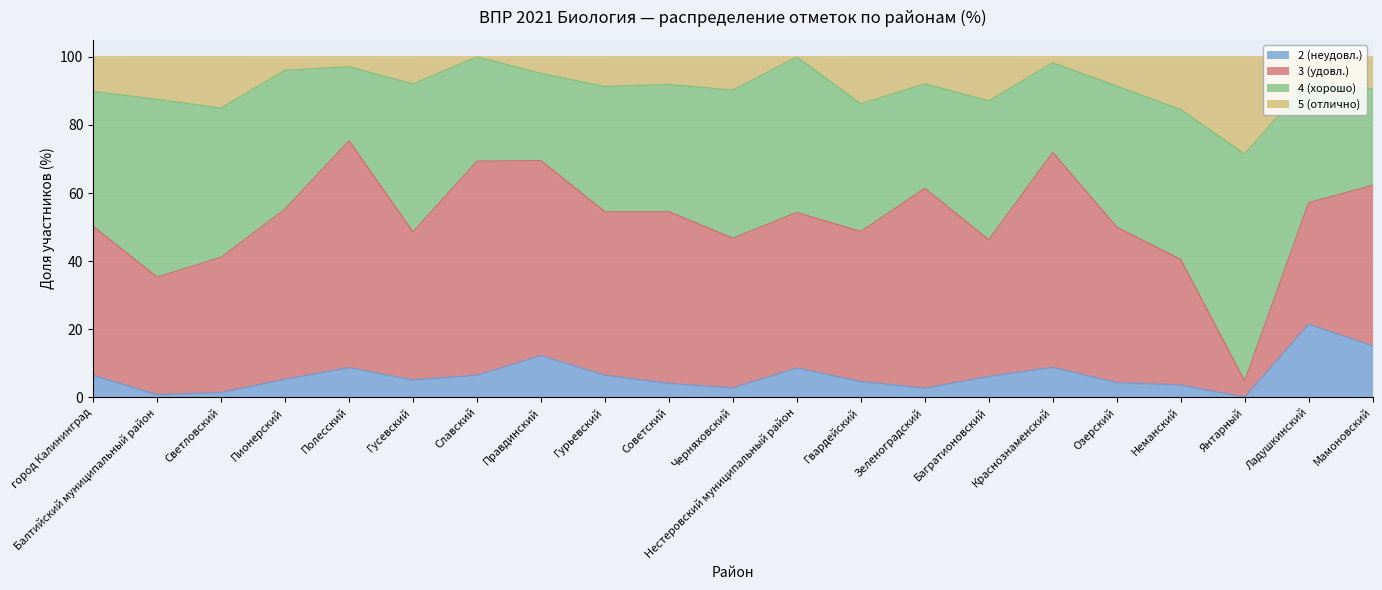

How many categories are shown in the chart?

21